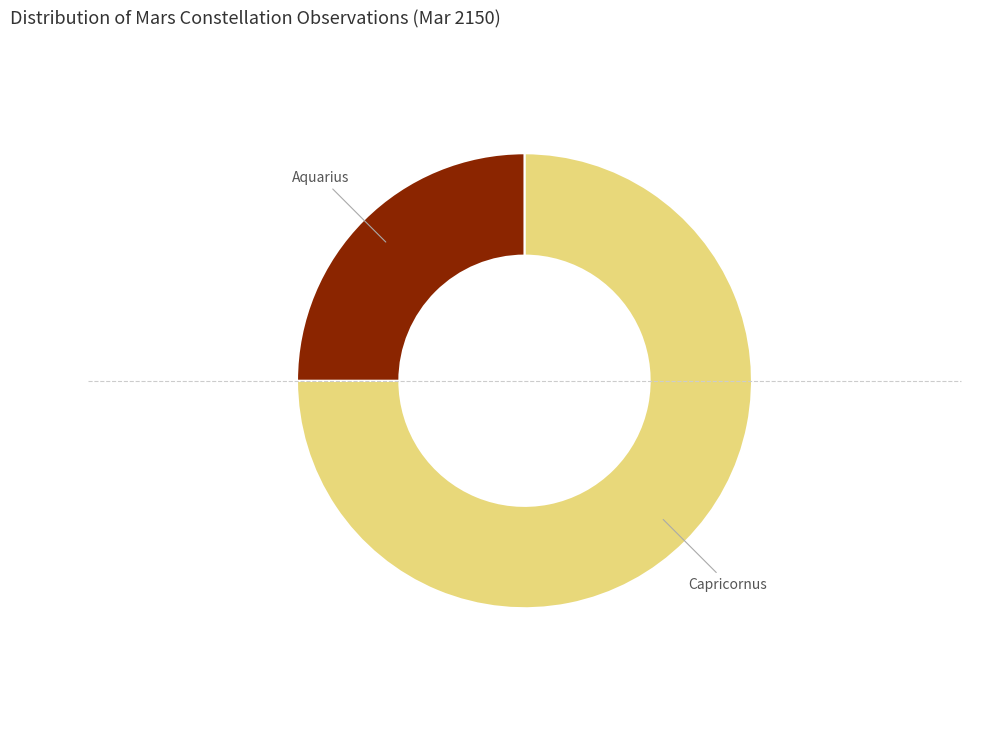

Is there any slice that represents more than half of the pie?

Yes